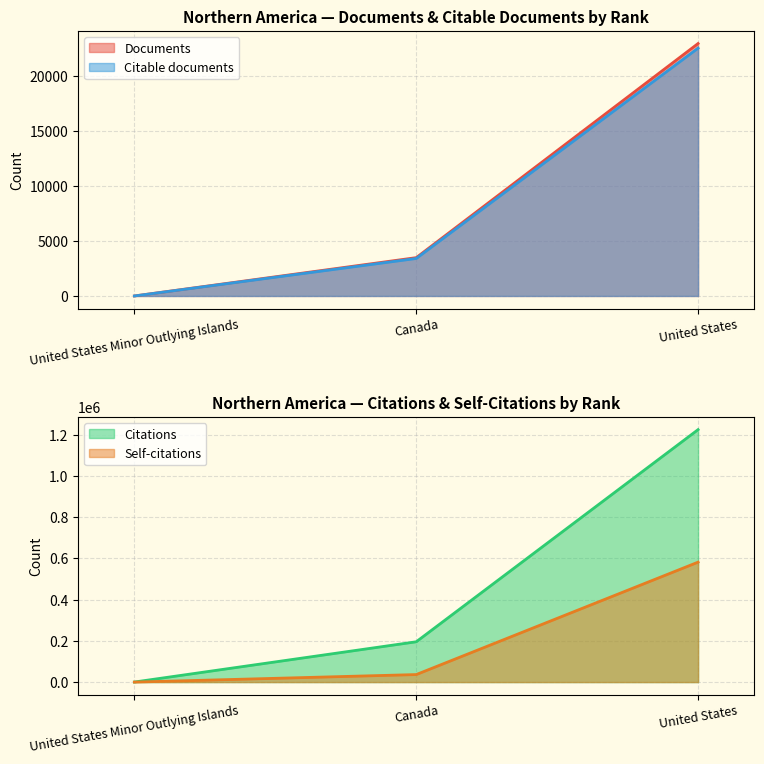

At which category does the chart reach its minimum across all series?

United States Minor Outlying Islands